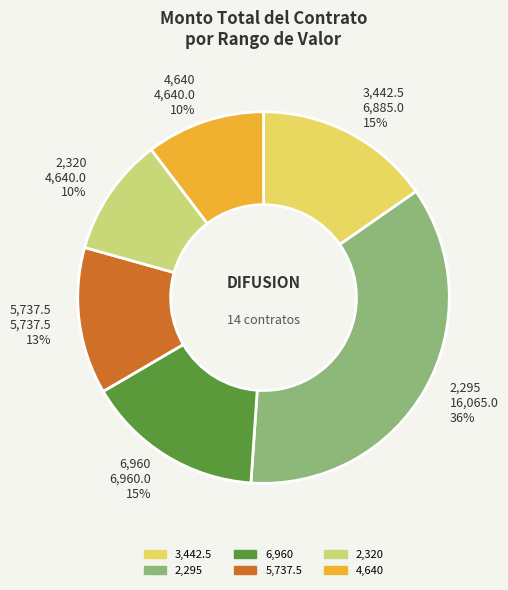

Between 4,640 and 5,737.5, which is larger?

5,737.5